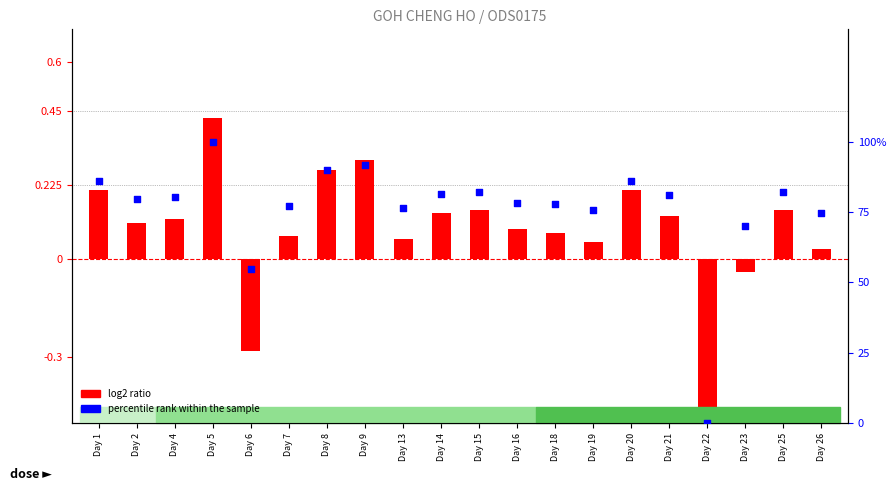

At how many categories does at least one series exceed 91?

2